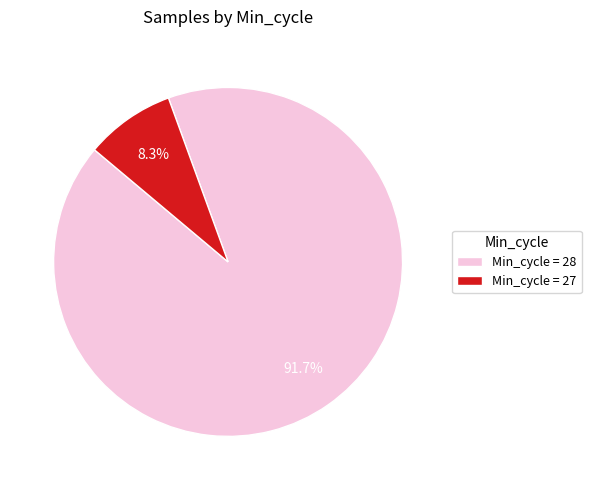

What percentage is NOT represented by Min_cycle = 28?

8.3%